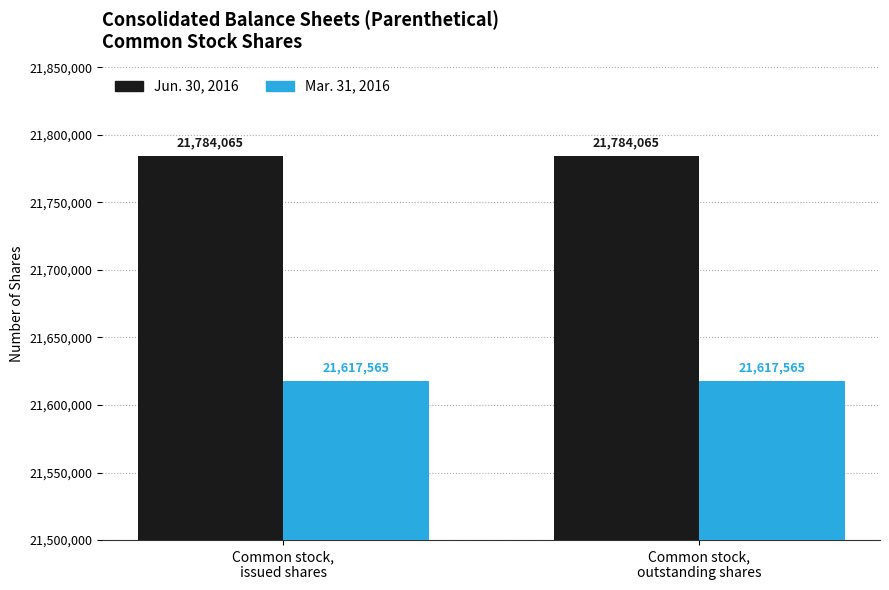

Read the Mar. 31, 2016 value at Common stock,
outstanding shares.

21617565